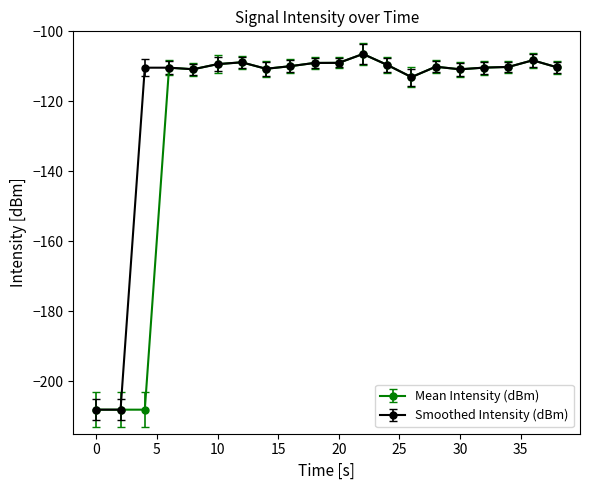

What is the value of the Mean Intensity (dBm) point at the 13th from the left?

-109.6